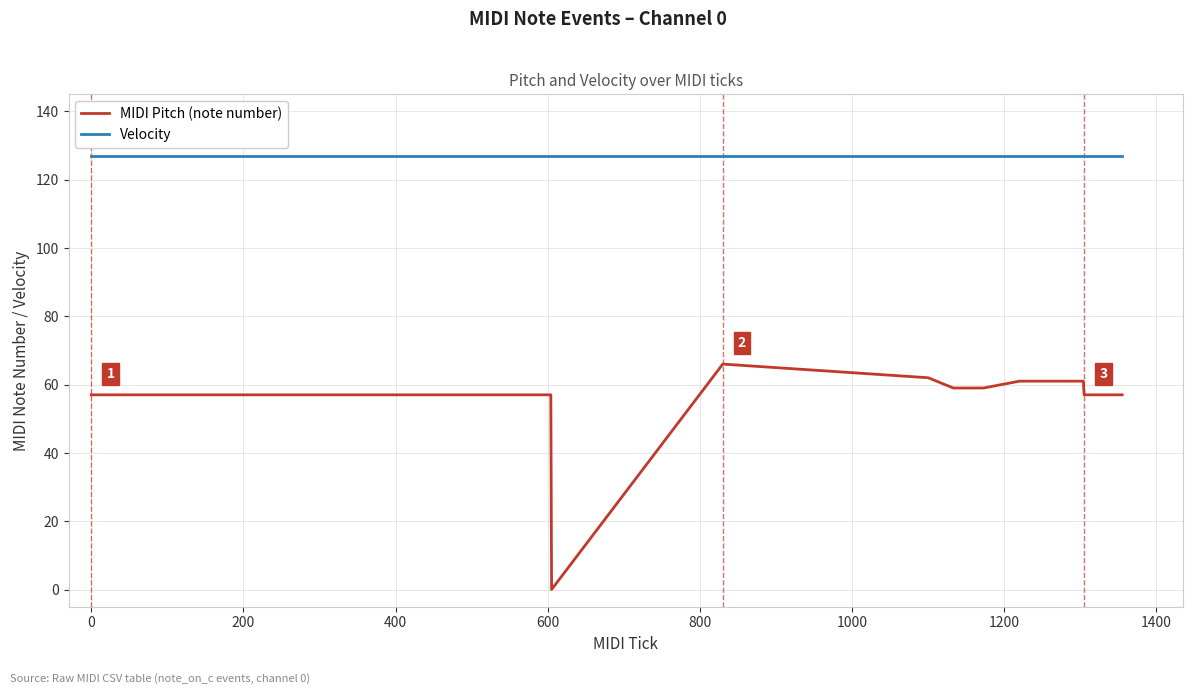

Which series has the largest total across all categories?

Velocity